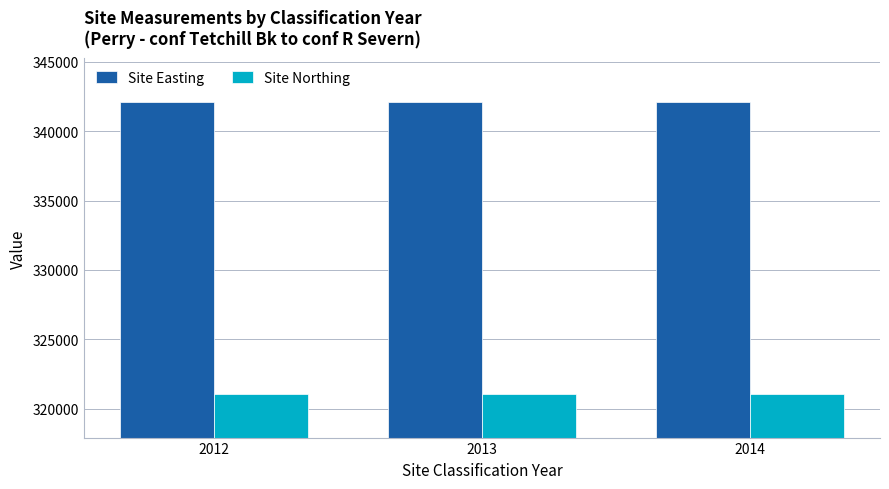

The value of Site Easting at 2013 is 342099. True or false?

True